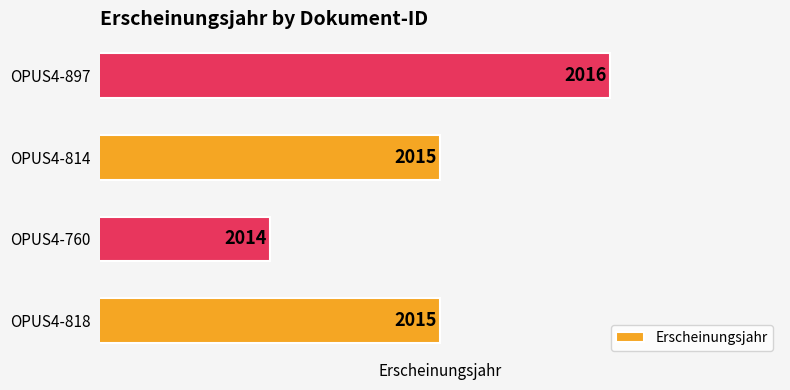

Count the values in the range 2015 to 2016.

3